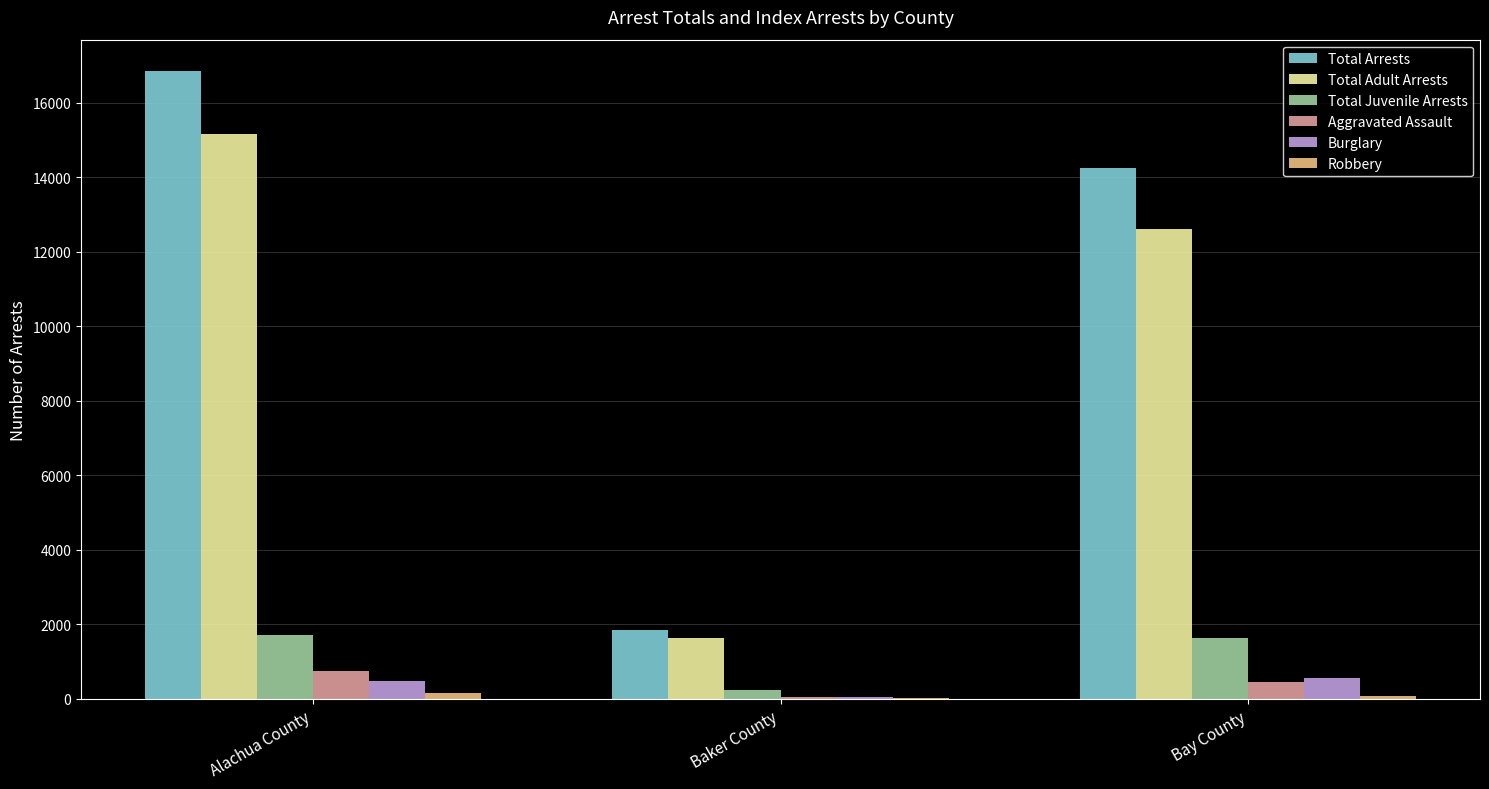

What is the approximate value of Total Arrests at Alachua County?

16857